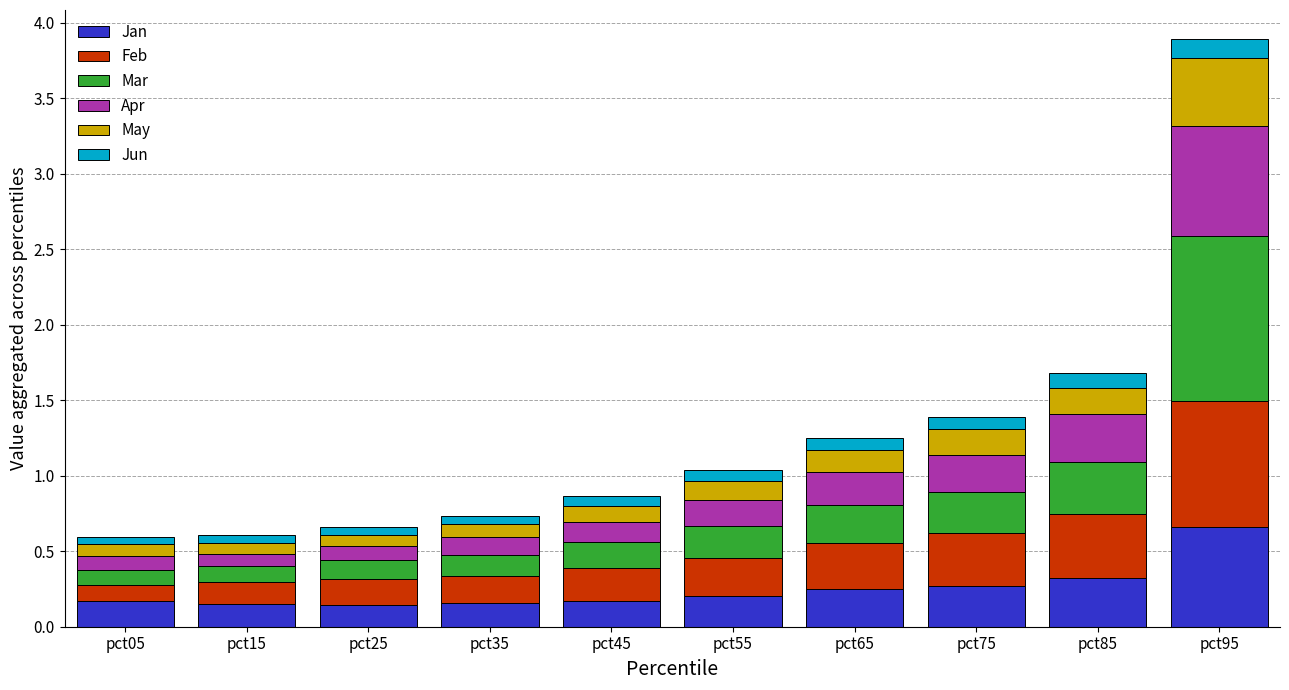

The Jan series shows 0.1 at pct75. True or false?

False